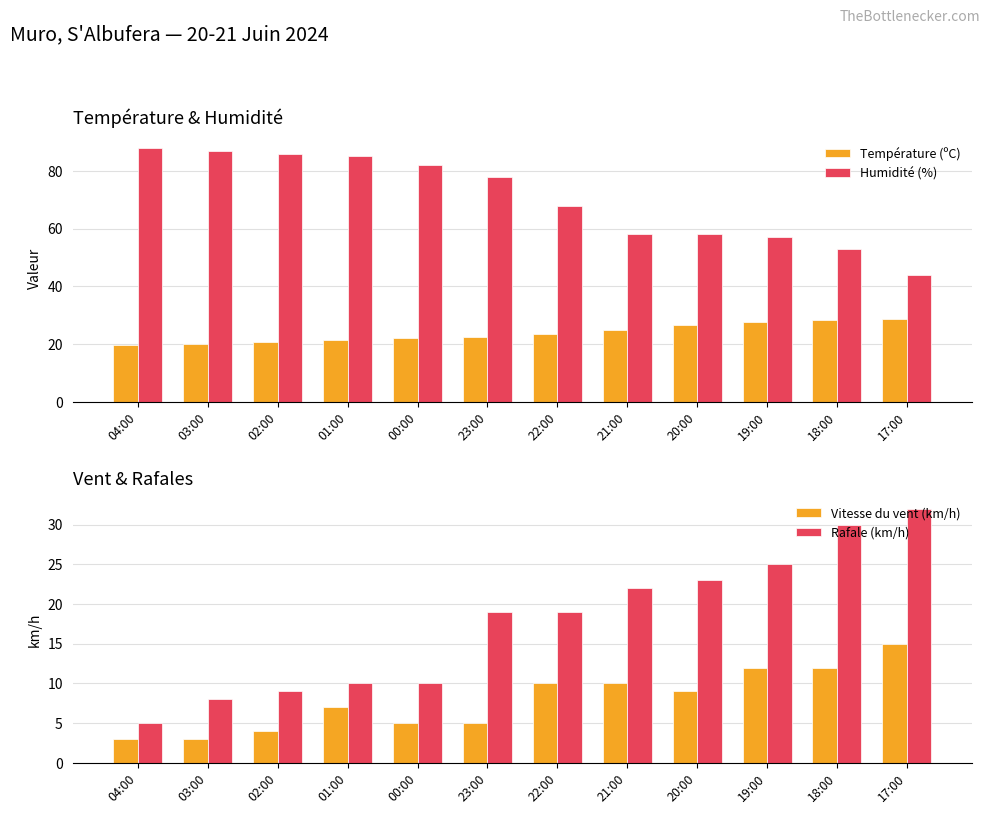

Which category has the highest value in the Humidité (%) series?

04:00